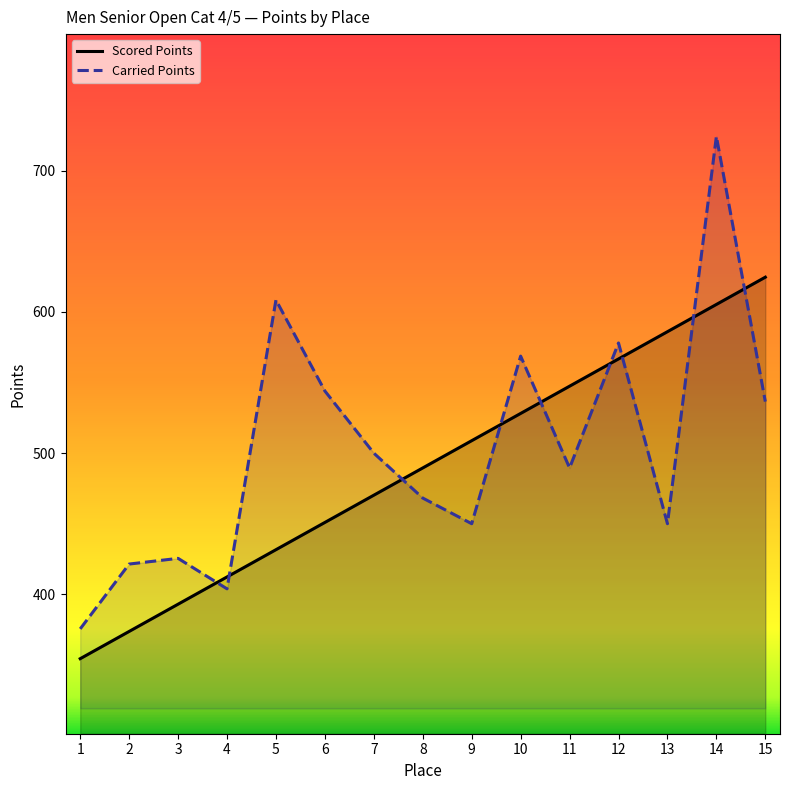

Which category has the highest value in the Carried Points series?

14